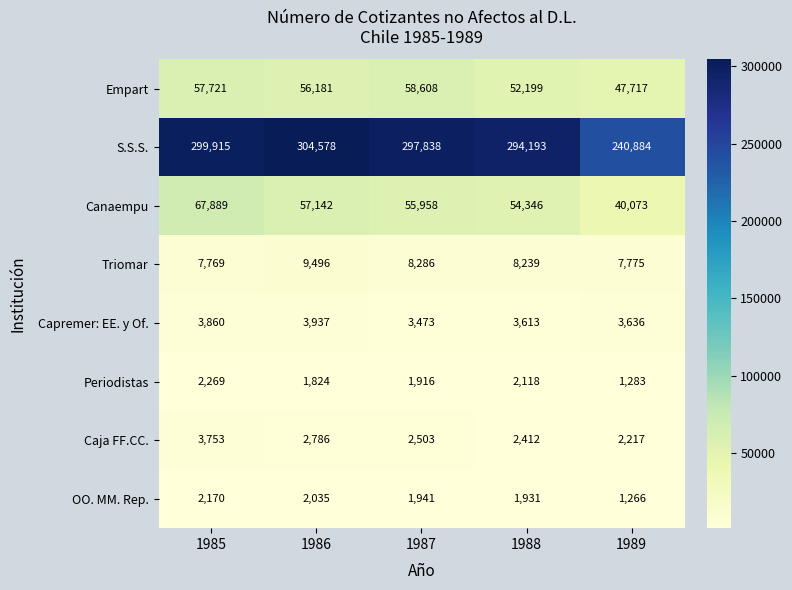

Which series has the largest total across all categories?

S.S.S.